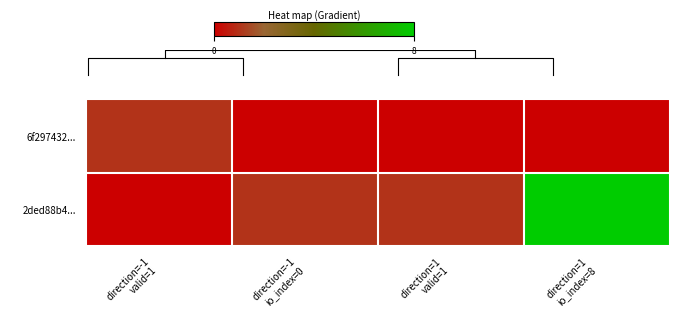

What is the sum of the 6f297432... values at direction=-1 valid=1 and direction=1 valid=1?

1